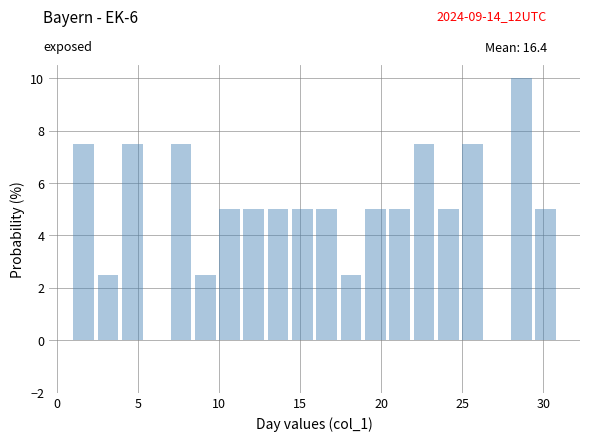

Around what value on the x-axis is the tallest bar? Give the approximate position of its centre, as read against the axis.

28.5